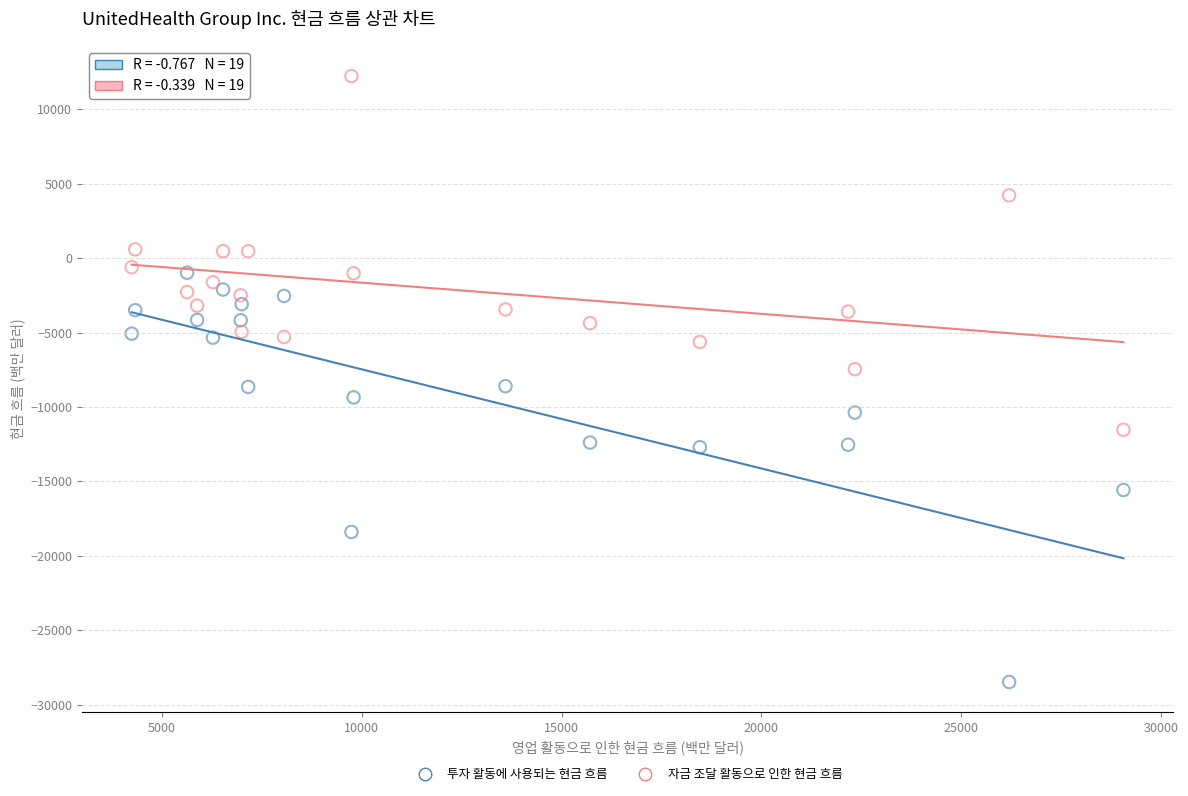

Which series reaches the minimum Y coordinate?

투자 활동에 사용되는 현금 흐름